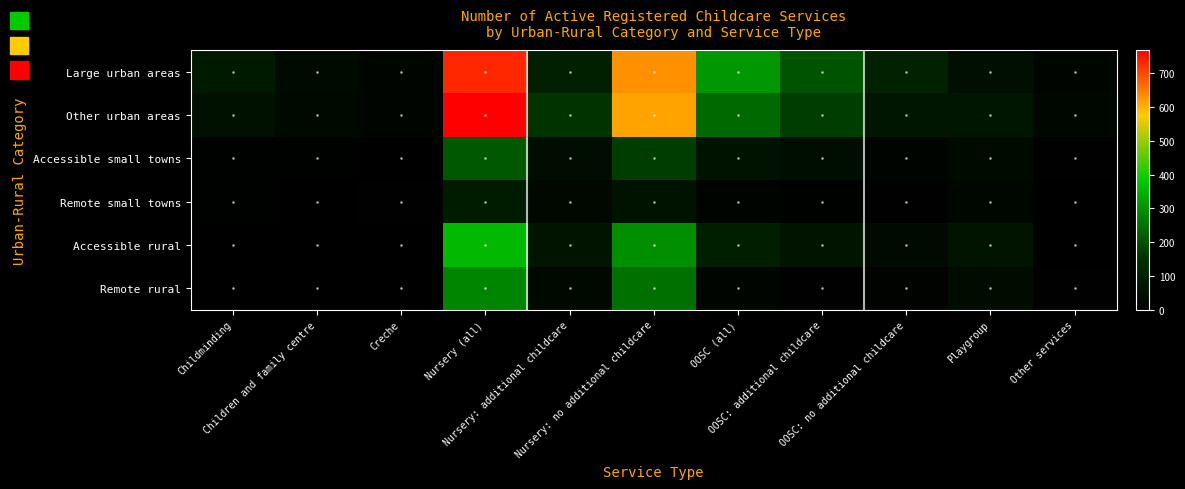

Reading left to right, extract all data points from this chart.

Large urban areas: Childminding=79	Children and family centre=36	Creche=16	Nursery (all)=731	Nursery: additional childcare=98	Nursery: no additional childcare=633	OOSC (all)=305	OOSC: additional childcare=202	OOSC: no additional childcare=103	Playgroup=48	Other services=17
Other urban areas: Childminding=52	Children and family centre=28	Creche=16	Nursery (all)=769	Nursery: additional childcare=155	Nursery: no additional childcare=614	OOSC (all)=237	OOSC: additional childcare=170	OOSC: no additional childcare=67	Playgroup=67	Other services=19
Accessible small towns: Childminding=8	Children and family centre=8	Creche=2	Nursery (all)=212	Nursery: additional childcare=42	Nursery: no additional childcare=170	OOSC (all)=57	OOSC: additional childcare=44	OOSC: no additional childcare=13	Playgroup=36	Other services=4
Remote small towns: Childminding=7	Children and family centre=1	Creche=5	Nursery (all)=86	Nursery: additional childcare=27	Nursery: no additional childcare=59	OOSC (all)=14	OOSC: additional childcare=8	OOSC: no additional childcare=6	Playgroup=19	Other services=3
Accessible rural: Childminding=1	Children and family centre=0	Creche=2	Nursery (all)=357	Nursery: additional childcare=63	Nursery: no additional childcare=294	OOSC (all)=94	OOSC: additional childcare=63	OOSC: no additional childcare=31	Playgroup=63	Other services=2
Remote rural: Childminding=2	Children and family centre=2	Creche=0	Nursery (all)=279	Nursery: additional childcare=30	Nursery: no additional childcare=249	OOSC (all)=16	OOSC: additional childcare=6	OOSC: no additional childcare=10	Playgroup=39	Other services=4